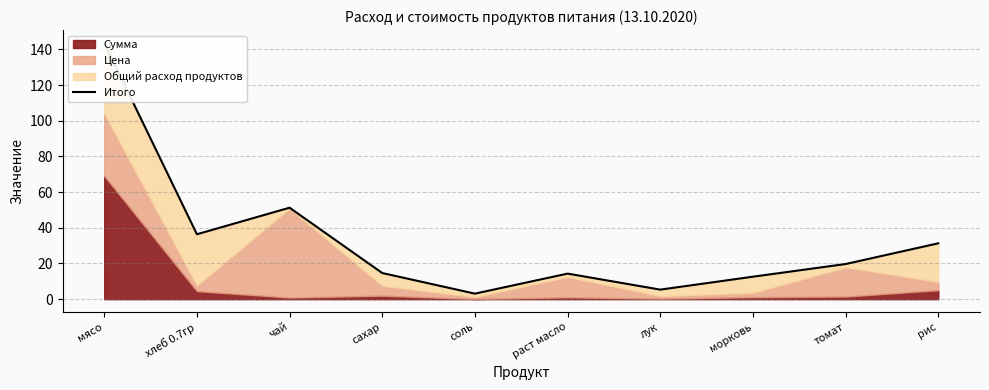

Approximately how many times larger is the value at рис compared to чай?

0.6